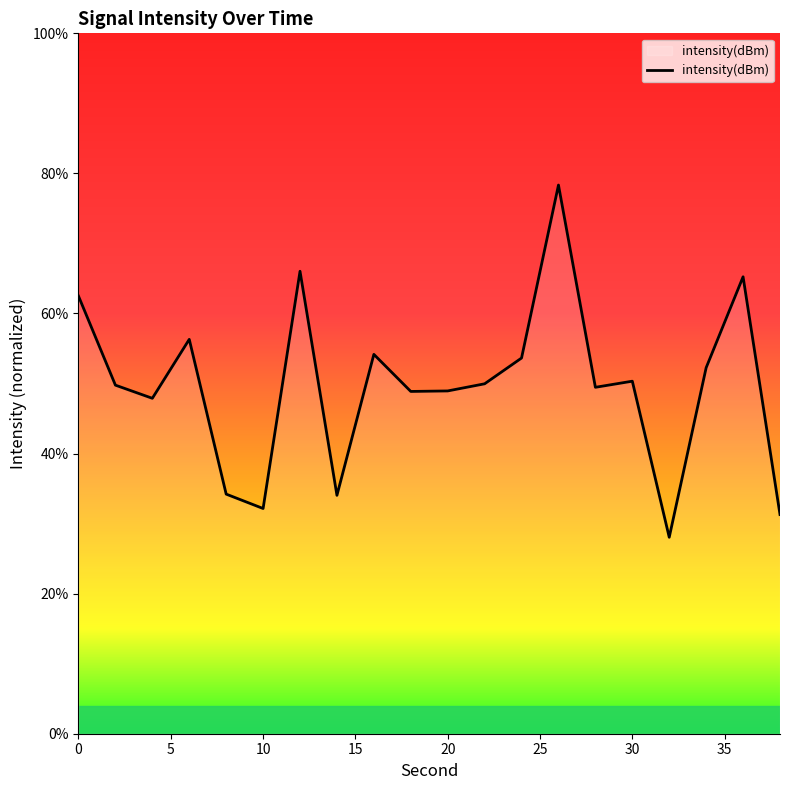

What is the difference between the maximum and minimum values?

50.3